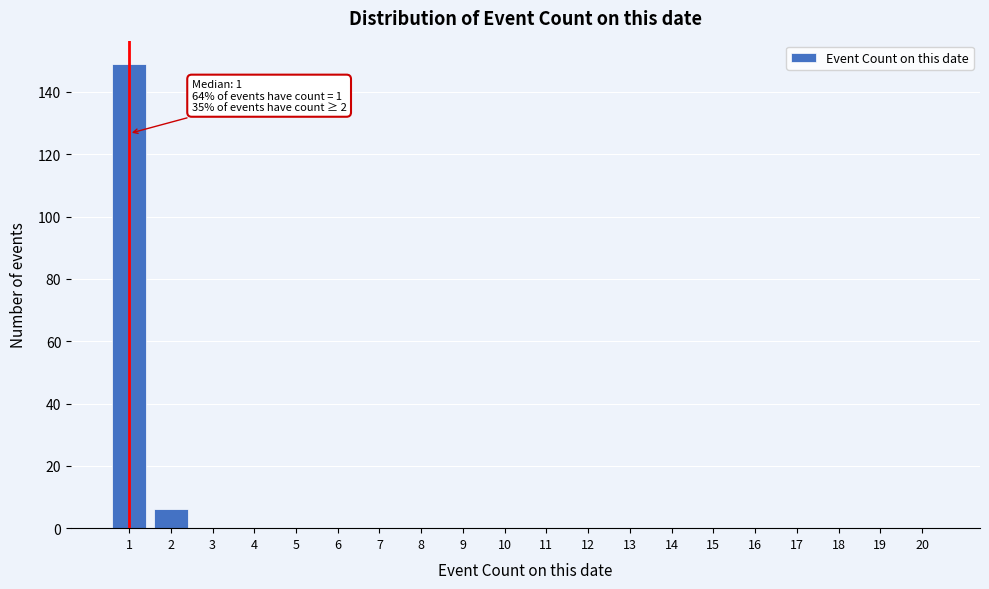

Reading left to right, extract all data points from this chart.

1=149	2=6	3=0	4=0	5=0	6=0	7=0	8=0	9=0	10=0	11=0	12=0	13=0	14=0	15=0	16=0	17=0	18=0	19=0	20=0